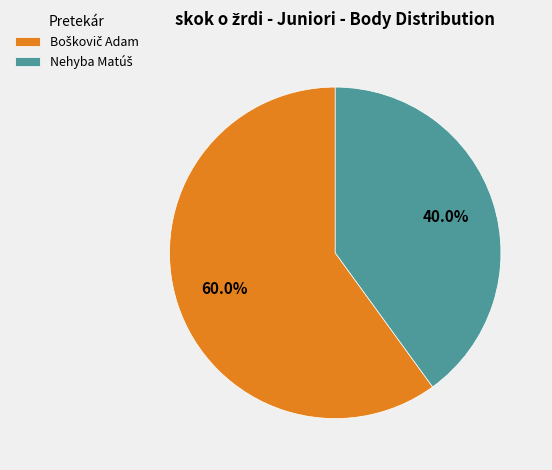

Is there a majority slice in this chart?

Yes